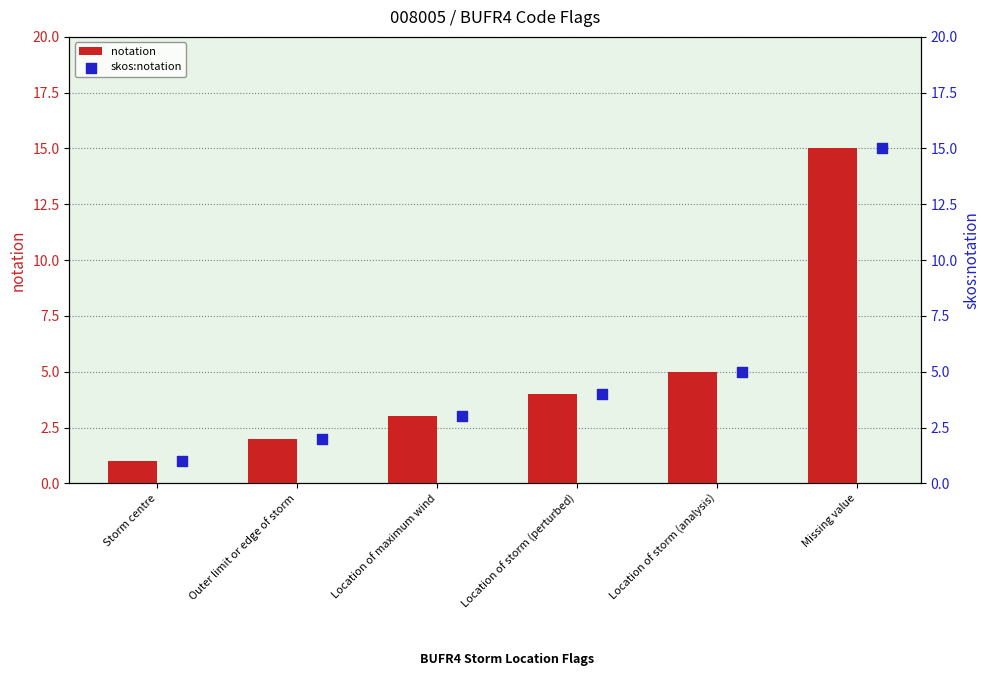

Rank the categories by notation value from lowest to highest.

Storm centre, Outer limit or edge of storm, Location of maximum wind, Location of storm (perturbed), Location of storm (analysis), Missing value